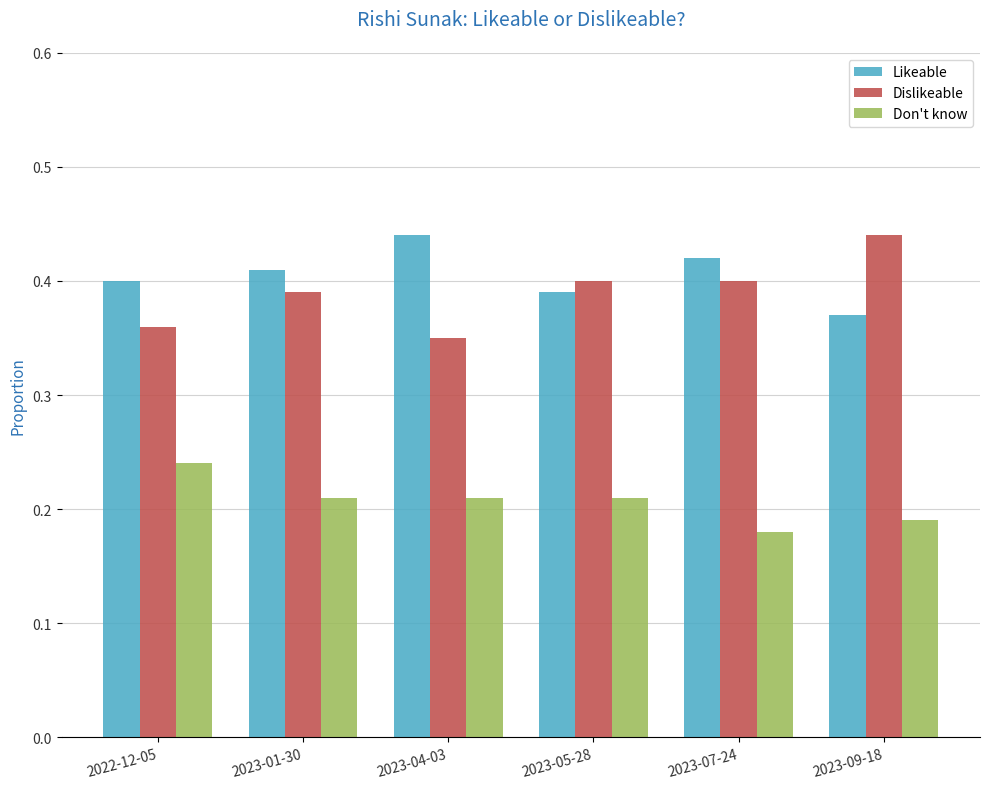

Are the bars horizontal?

No